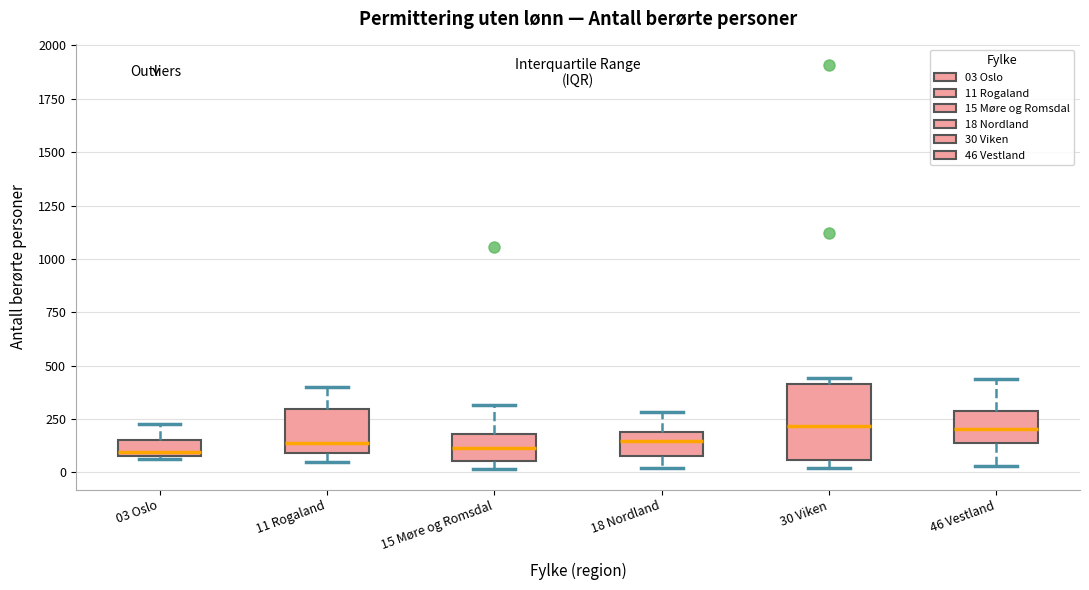

Reading left to right, transcribe this box plot: for each box, give where its median line is, the range the box spans, and where its two whiskers end, as read against the y-axis. The values are not printed on the chart, so give them approximately, as read against the axis.

03 Oslo: median 100 (just above the box's lower edge), box 100 to 150, whiskers 50 to 250
11 Rogaland: median 150, box 100 to 300, whiskers 50 to 400
15 Møre og Romsdal: median 100, box 50 to 200, whiskers 0 to 300
18 Nordland: median 150, box 100 to 200, whiskers 0 to 300
30 Viken: median 200, box 50 to 400, whiskers 0 to 450
46 Vestland: median 200, box 150 to 300, whiskers 50 to 450